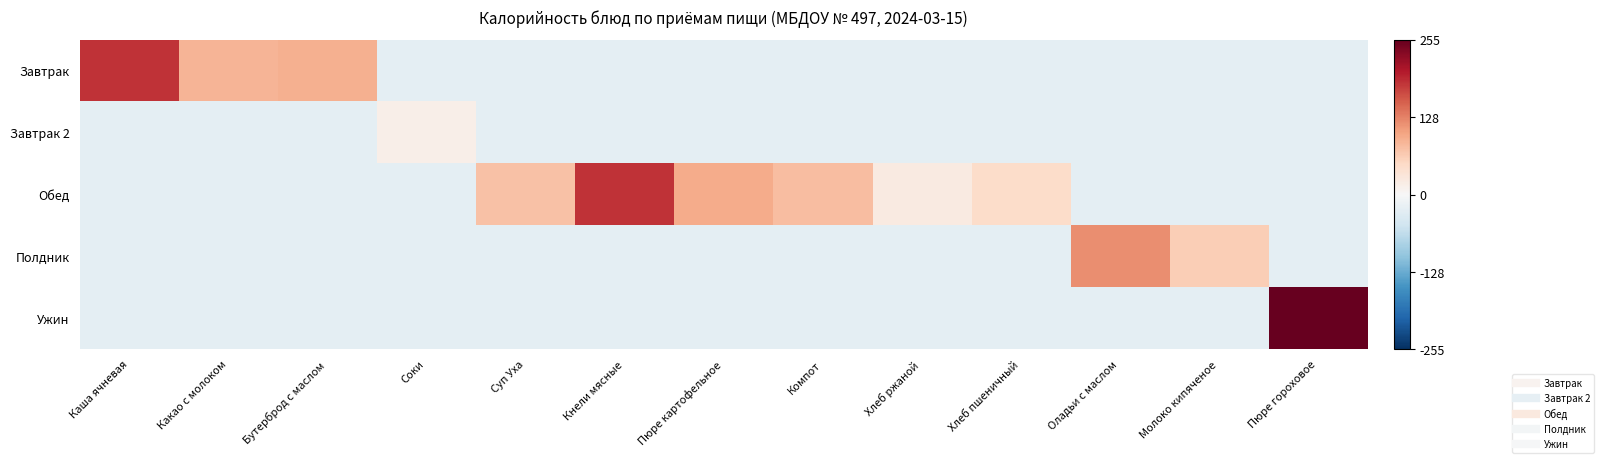

Reading left to right, list all the values displayed in this chart.

Завтрак: Каша ячневая=185.4	Какао с молоком=86.6	Бутерброд с маслом=90.8	Соки=-25.3	Суп Уха=-25.3	Кнели мясные=-25.3	Пюре картофельное=-25.3	Компот=-25.3	Хлеб ржаной=-25.3	Хлеб пшеничный=-25.3	Оладьи с маслом=-25.3	Молоко кипяченое=-25.3	Пюре гороховое=-25.3
Завтрак 2: Каша ячневая=-25.3	Какао с молоком=-25.3	Бутерброд с маслом=-25.3	Соки=15.5	Суп Уха=-25.3	Кнели мясные=-25.3	Пюре картофельное=-25.3	Компот=-25.3	Хлеб ржаной=-25.3	Хлеб пшеничный=-25.3	Оладьи с маслом=-25.3	Молоко кипяченое=-25.3	Пюре гороховое=-25.3
Обед: Каша ячневая=-25.3	Какао с молоком=-25.3	Бутерброд с маслом=-25.3	Соки=-25.3	Суп Уха=74.7	Кнели мясные=184.1	Пюре картофельное=95.4	Компот=78.9	Хлеб ржаной=22.4	Хлеб пшеничный=45.9	Оладьи с маслом=-25.3	Молоко кипяченое=-25.3	Пюре гороховое=-25.3
Полдник: Каша ячневая=-25.3	Какао с молоком=-25.3	Бутерброд с маслом=-25.3	Соки=-25.3	Суп Уха=-25.3	Кнели мясные=-25.3	Пюре картофельное=-25.3	Компот=-25.3	Хлеб ржаной=-25.3	Хлеб пшеничный=-25.3	Оладьи с маслом=118.1	Молоко кипяченое=62.9	Пюре гороховое=-25.3
Ужин: Каша ячневая=-25.3	Какао с молоком=-25.3	Бутерброд с маслом=-25.3	Соки=-25.3	Суп Уха=-25.3	Кнели мясные=-25.3	Пюре картофельное=-25.3	Компот=-25.3	Хлеб ржаной=-25.3	Хлеб пшеничный=-25.3	Оладьи с маслом=-25.3	Молоко кипяченое=-25.3	Пюре гороховое=255.4